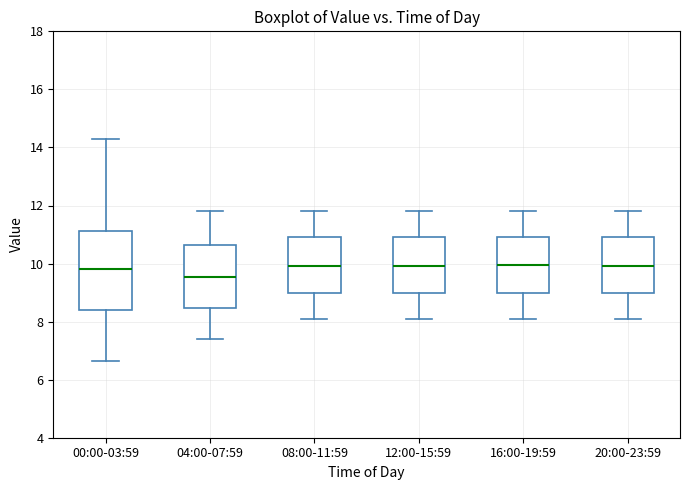

Reading left to right, transcribe this box plot: for each box, give where its median line is, the range the box spans, and where its two whiskers end, as read against the y-axis. The values are not printed on the chart, so give them approximately, as read against the axis.

00:00-03:59: median 9.8, box 8.4 to 11.2, whiskers 6.6 to 14.4
04:00-07:59: median 9.6, box 8.4 to 10.6, whiskers 7.4 to 11.8
08:00-11:59: median 10.0, box 9.0 to 11.0, whiskers 8.2 to 11.8
12:00-15:59: median 10.0, box 9.0 to 11.0, whiskers 8.2 to 11.8
16:00-19:59: median 10.0, box 9.0 to 11.0, whiskers 8.2 to 11.8
20:00-23:59: median 10.0, box 9.0 to 11.0, whiskers 8.2 to 11.8